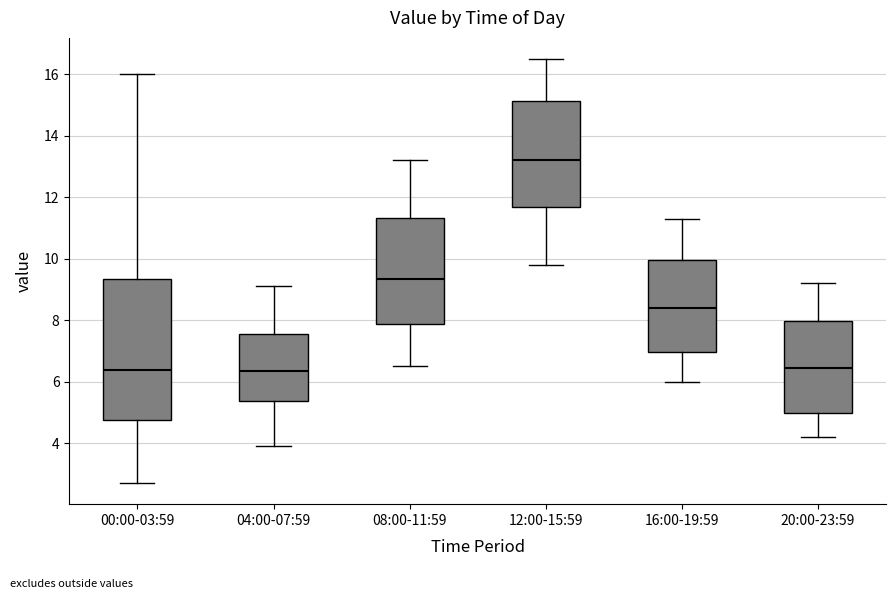

Reading left to right, transcribe this box plot: for each box, give where its median line is, the range the box spans, and where its two whiskers end, as read against the y-axis. The values are not printed on the chart, so give them approximately, as read against the axis.

00:00-03:59: median 6.4, box 4.8 to 9.4, whiskers 2.8 to 16.0
04:00-07:59: median 6.4, box 5.4 to 7.6, whiskers 4.0 to 9.2
08:00-11:59: median 9.4, box 7.8 to 11.4, whiskers 6.6 to 13.2
12:00-15:59: median 13.2, box 11.6 to 15.2, whiskers 9.8 to 16.6
16:00-19:59: median 8.4, box 7.0 to 10.0, whiskers 6.0 to 11.4
20:00-23:59: median 6.4, box 5.0 to 8.0, whiskers 4.2 to 9.2